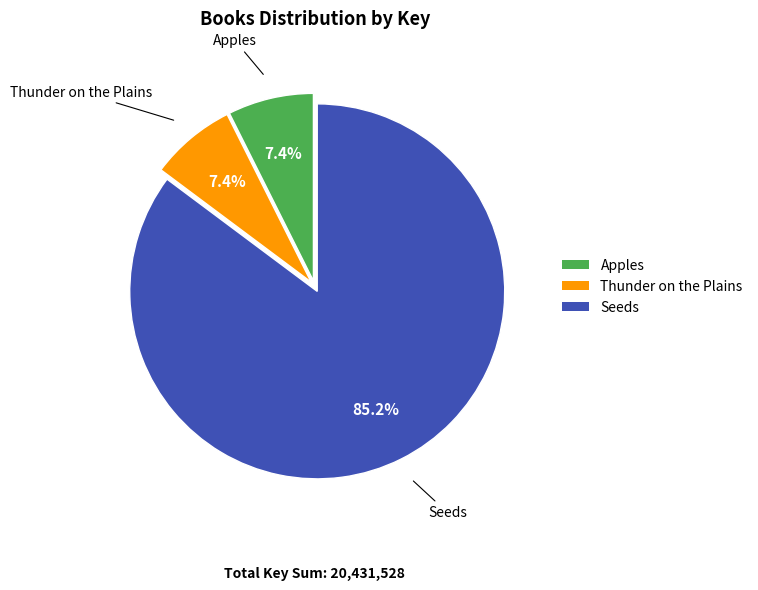

What percentage is the Seeds slice, to the nearest percent?

85%